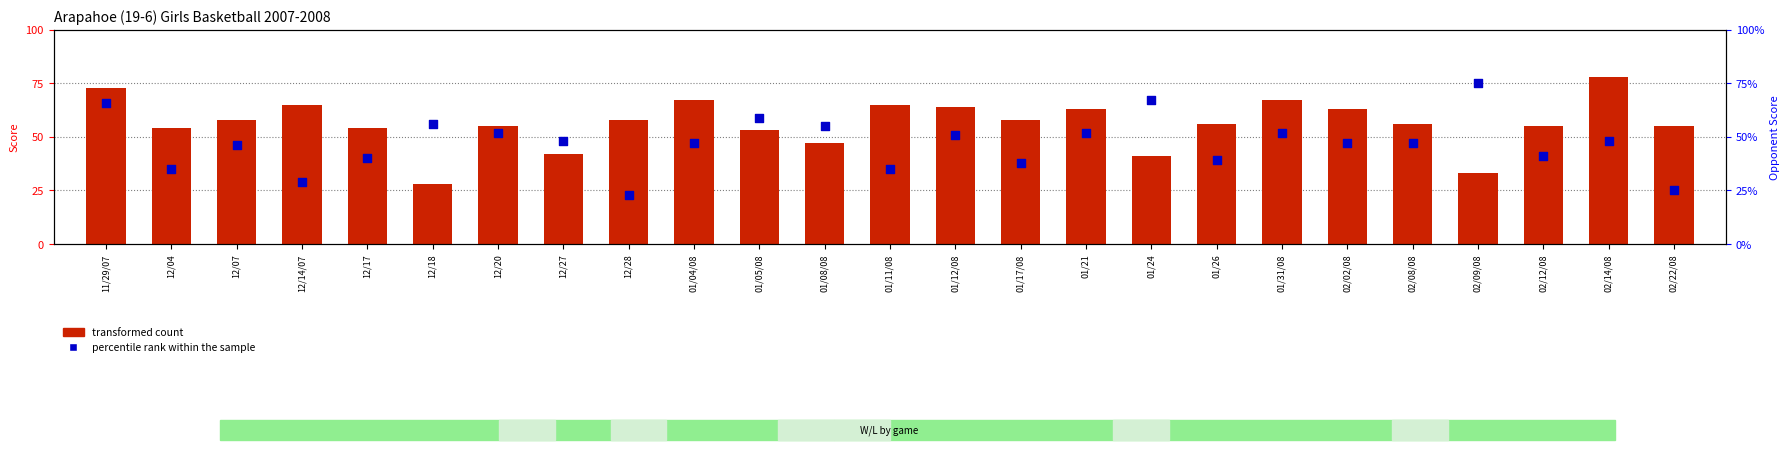

Which series has the largest total across all categories?

transformed count